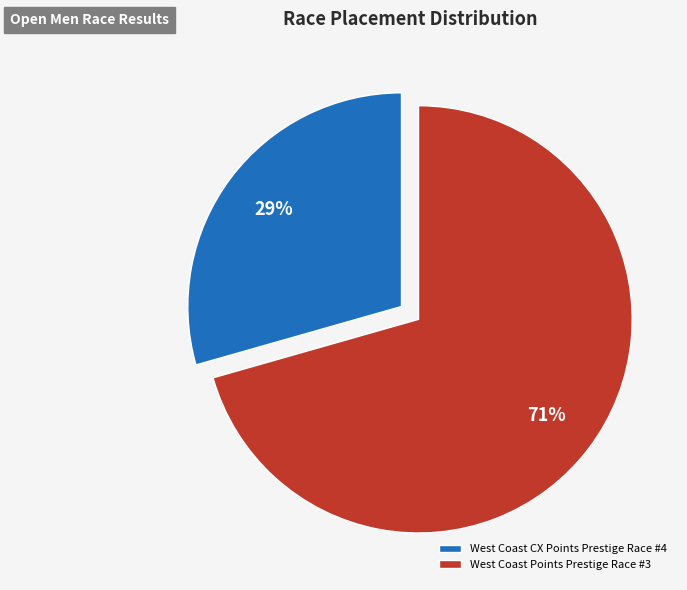

Is there any slice that represents more than half of the pie?

Yes